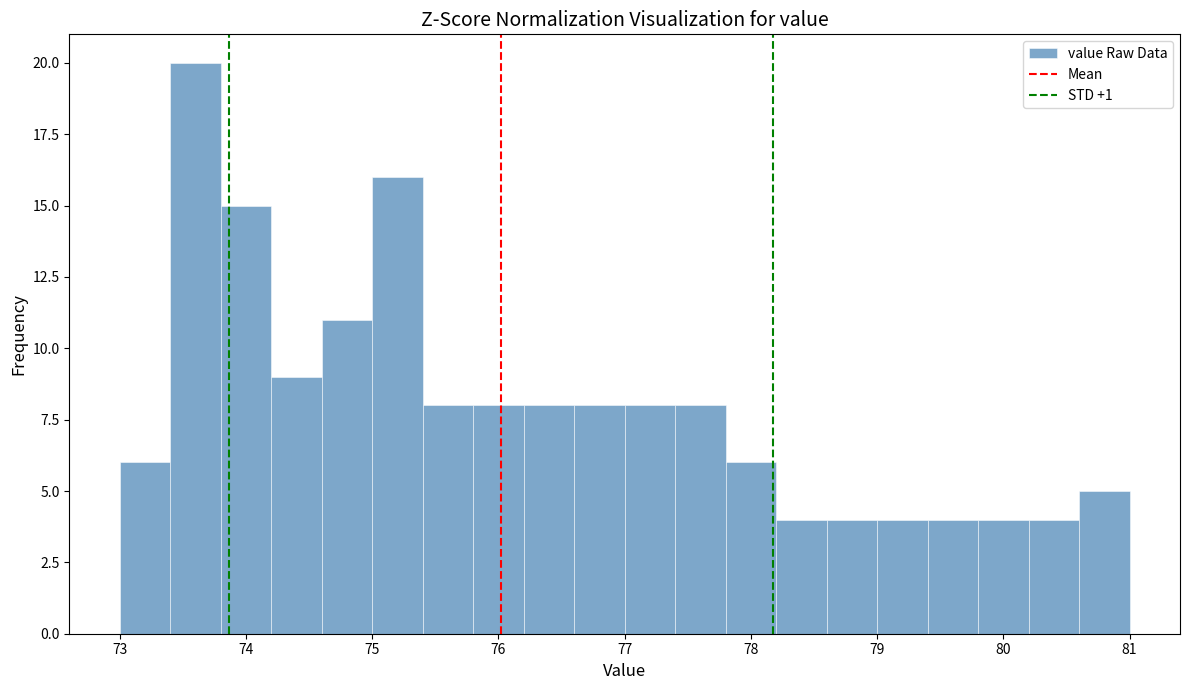

Over which range of the x-axis is the bar tallest?

73.4 to 73.8